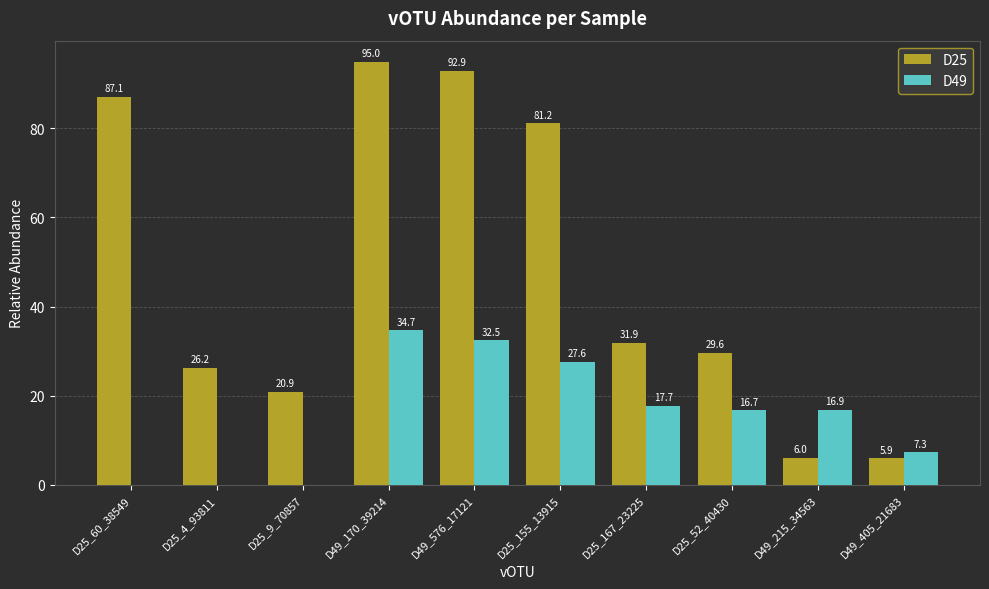

Which series has the largest range (max minus min)?

D25